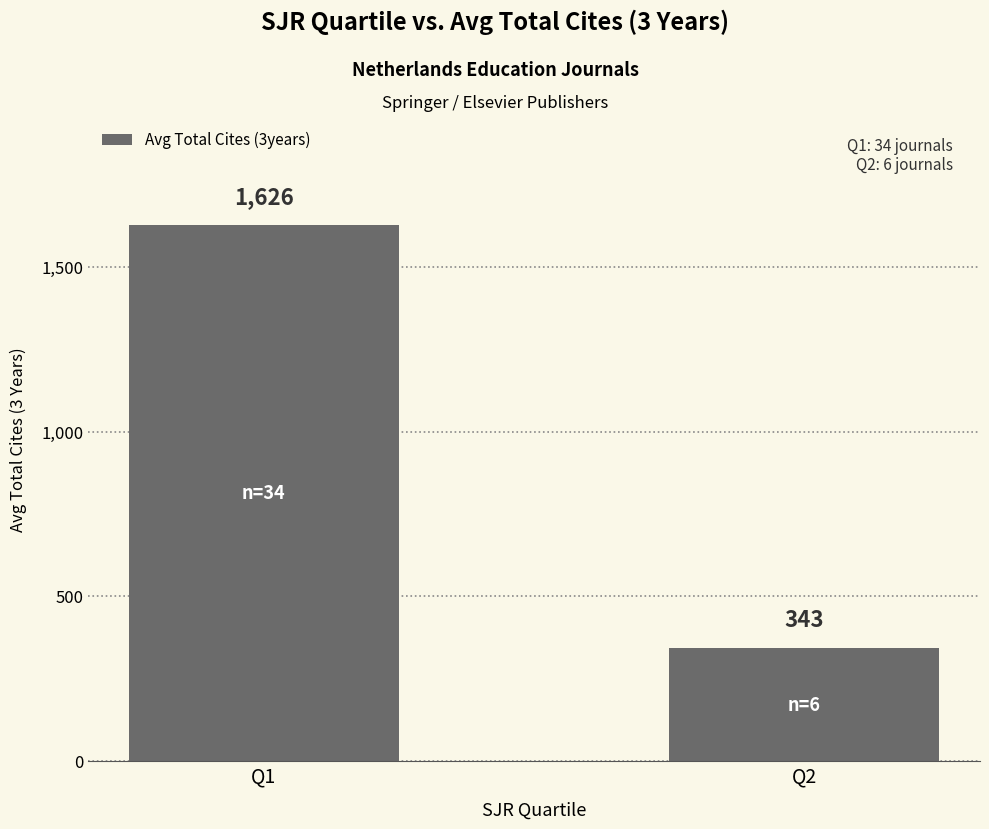

What is the value of the 2nd bar from the left?

342.8